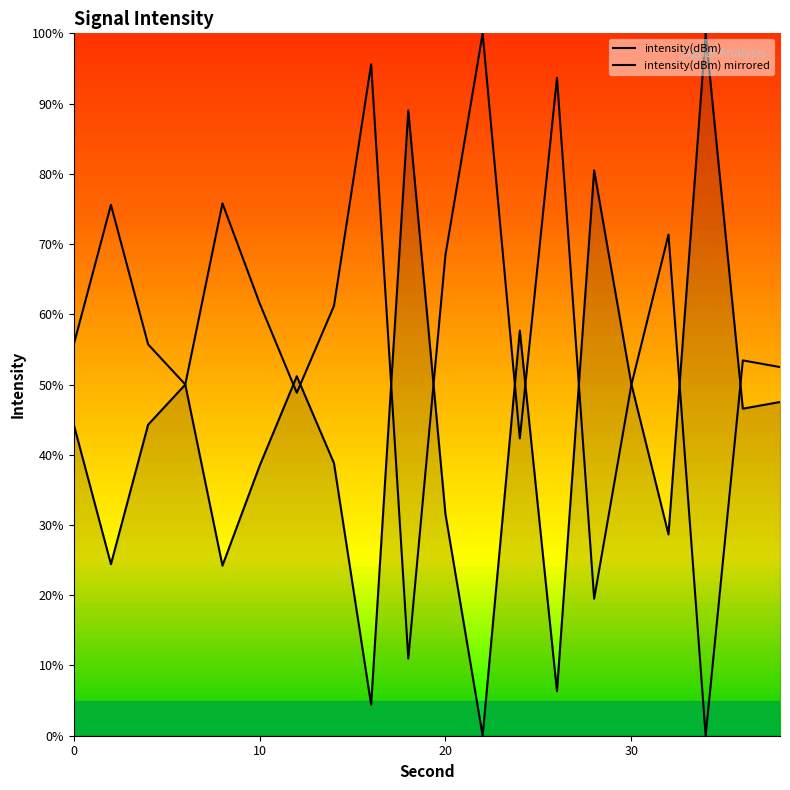

Is this an area chart (filled region under the line)?

Yes